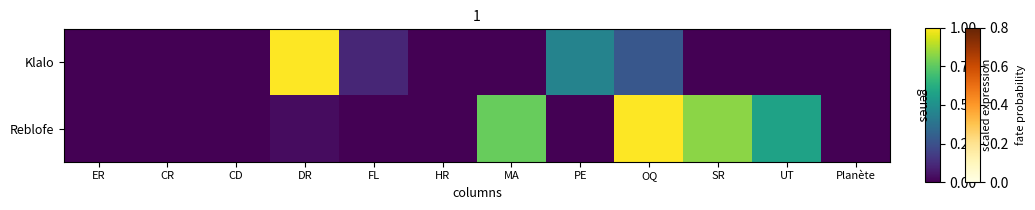

How many series are shown in this chart?

2